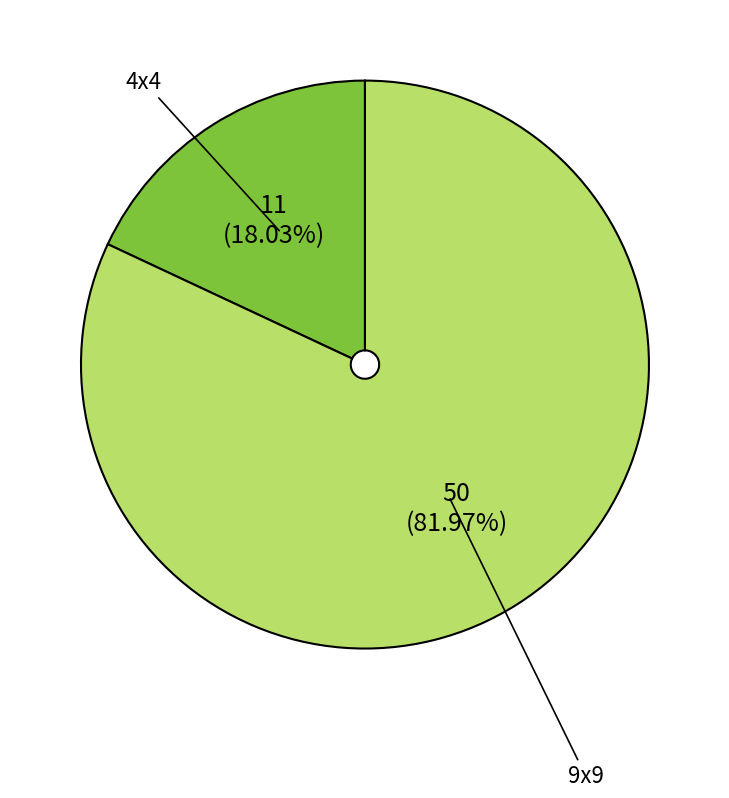

What is the smallest slice in the pie chart?

4x4